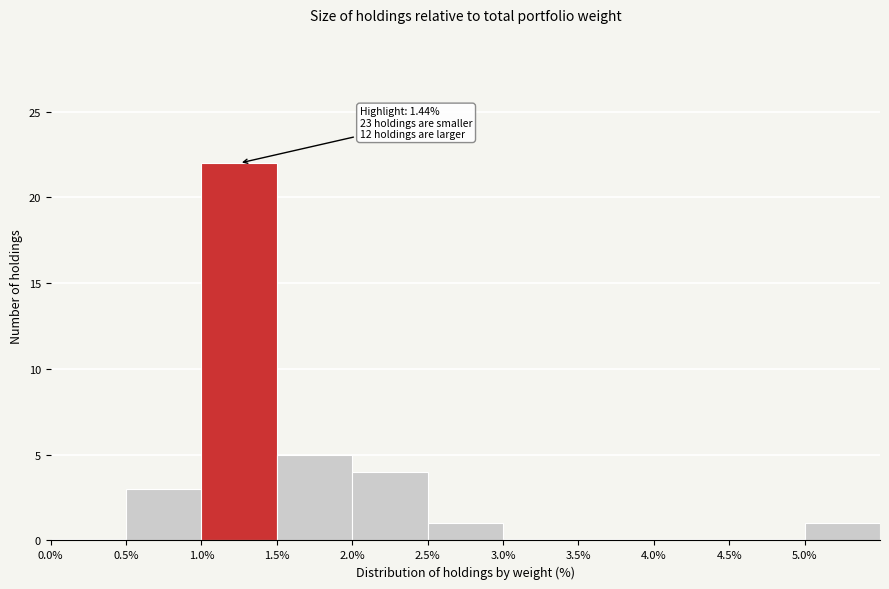

Over which range of the x-axis is the bar tallest?

1.0 to 1.5